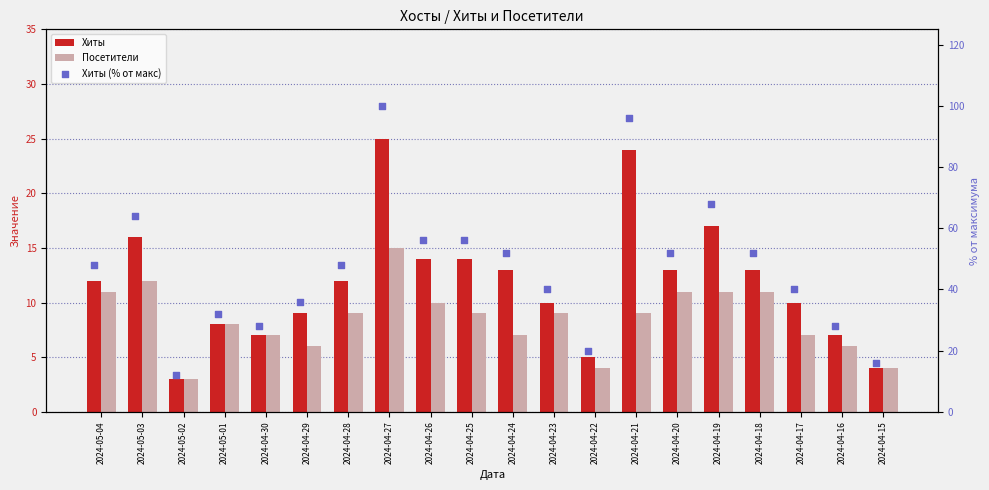

Which series has the largest total across all categories?

Хиты (% от макс)